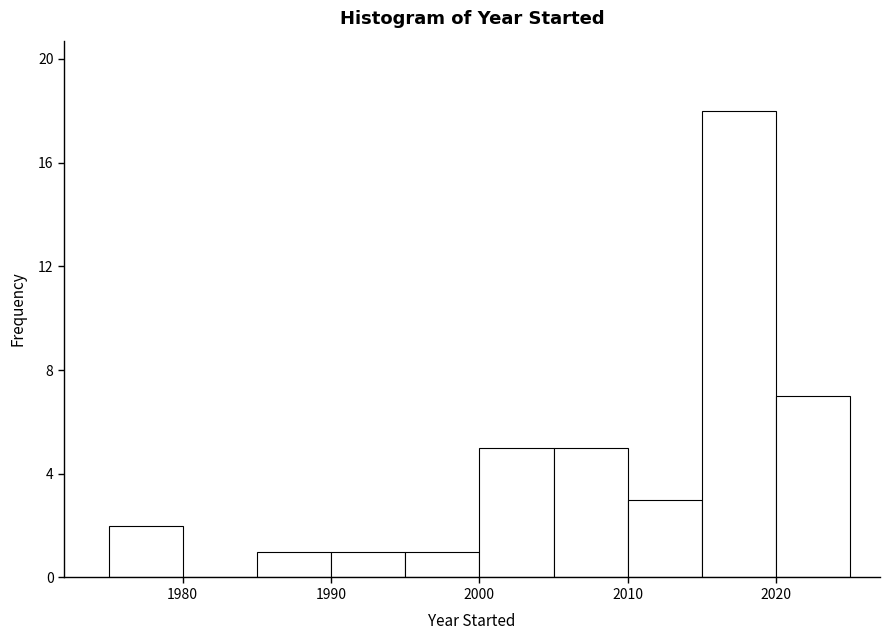

What is the height of the bar covering 1985 to 1990 on the x-axis? The values are not printed on the chart, so give them approximately, as read against the axis.

1